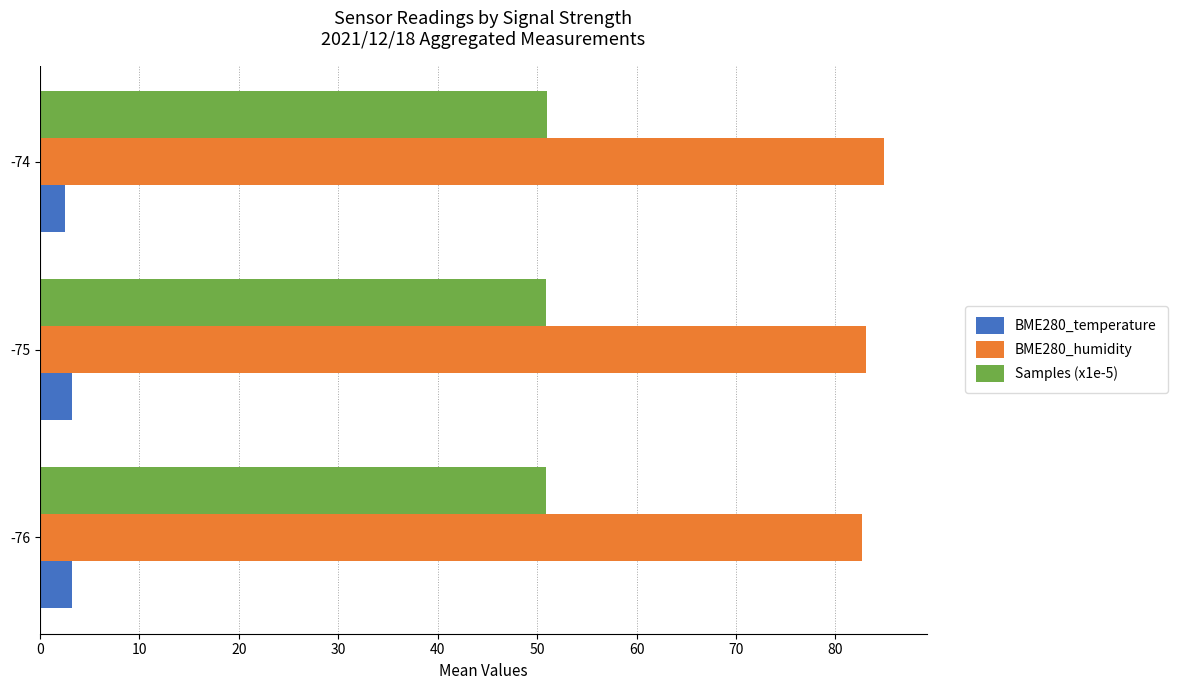

Rank the series by their maximum value, from highest to lowest.

BME280_humidity, Samples (x1e-5), BME280_temperature